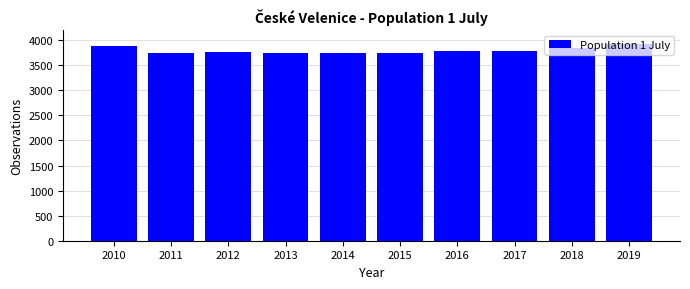

What is the greatest value displayed?

3921